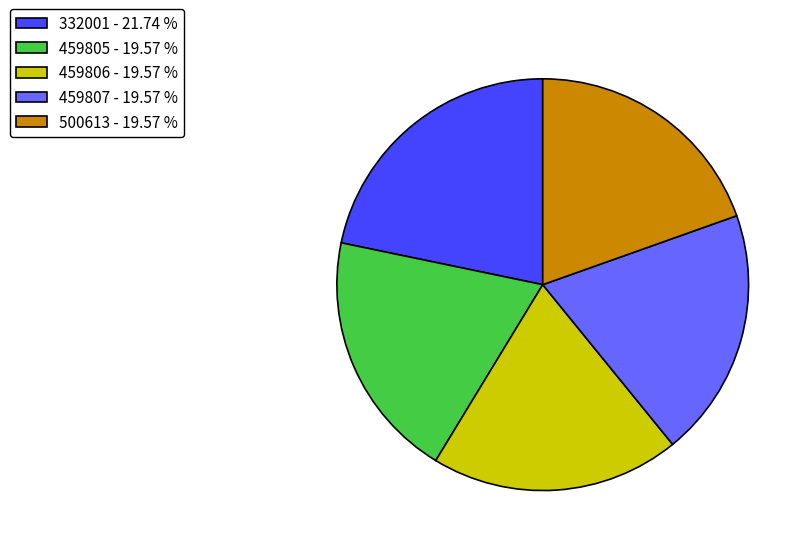

How many segments does this pie chart have?

5